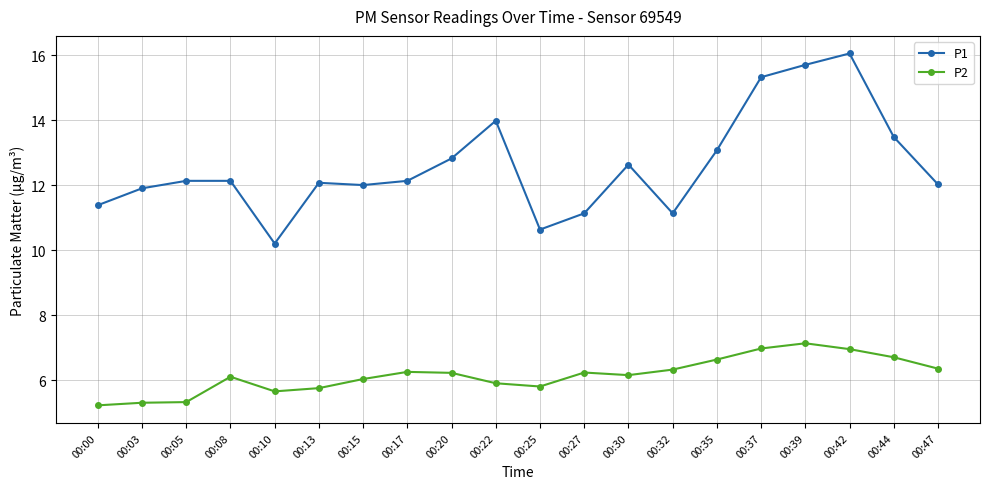

The value of P2 at 00:37 is 10.2. True or false?

False